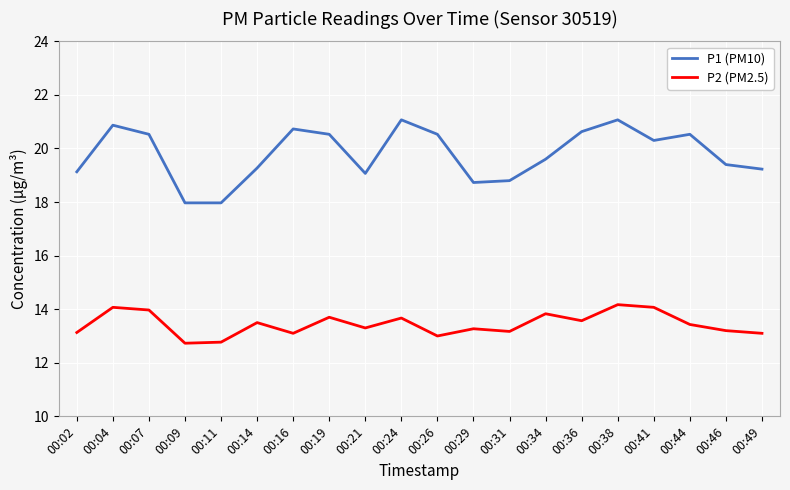

True or false: P2 (PM2.5) and P1 (PM10) cross at least once.

False